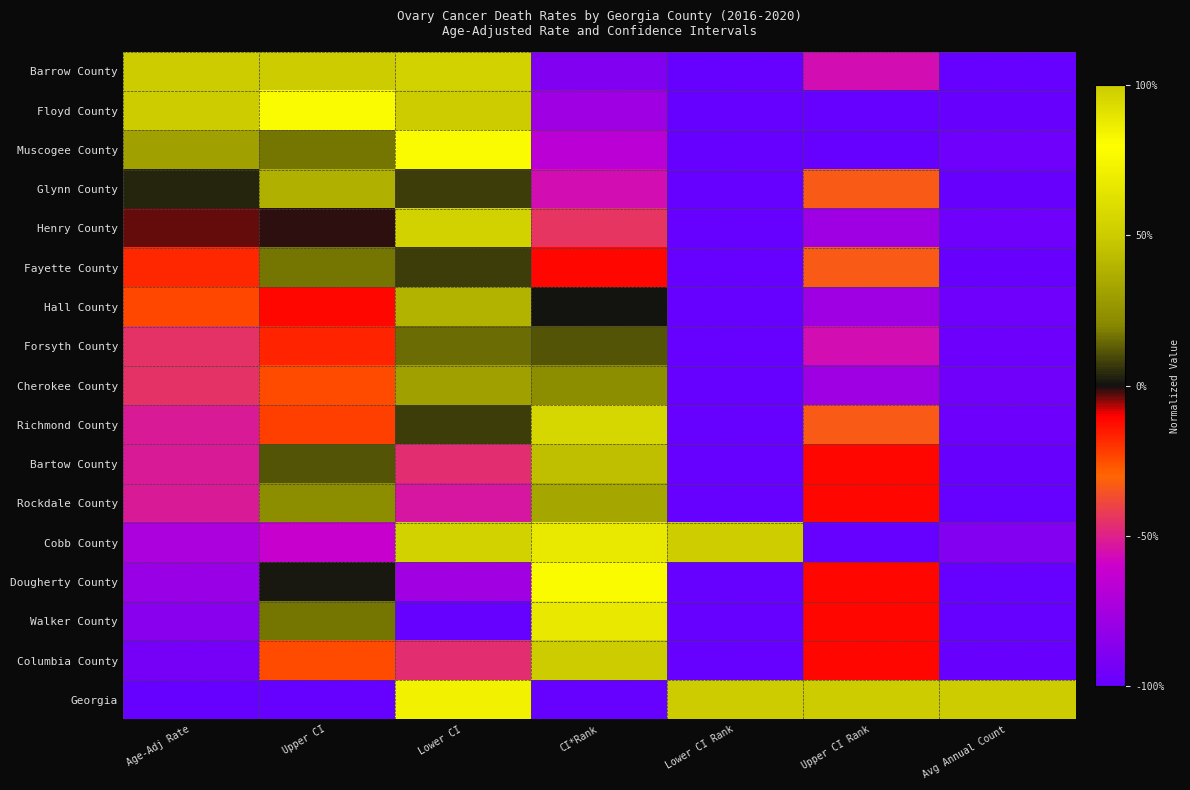

At which category is the sum across all series the highest?

Lower CI